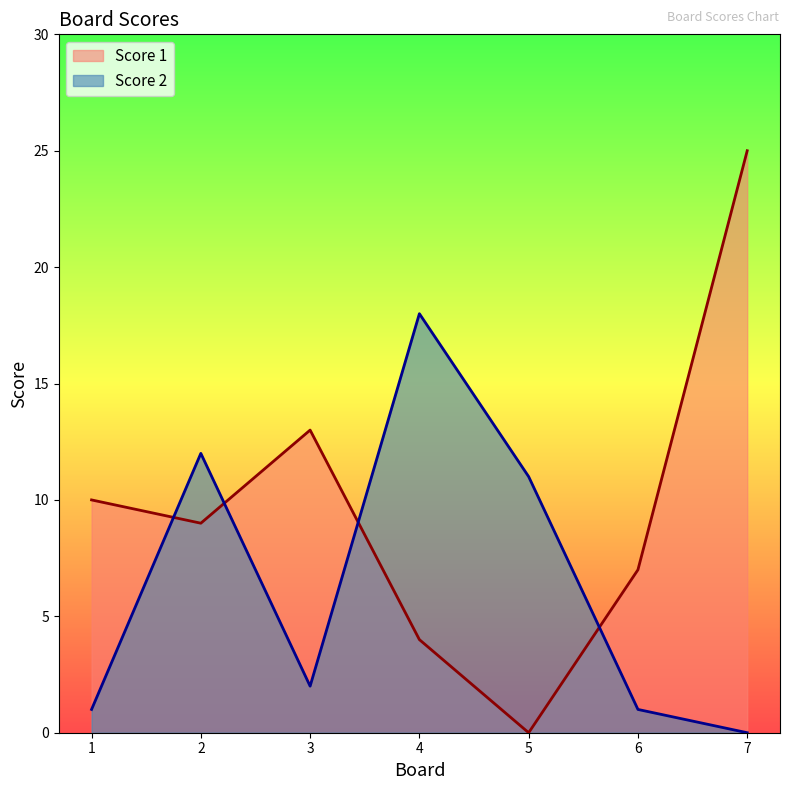

Between 2 and 4, which is larger?

2